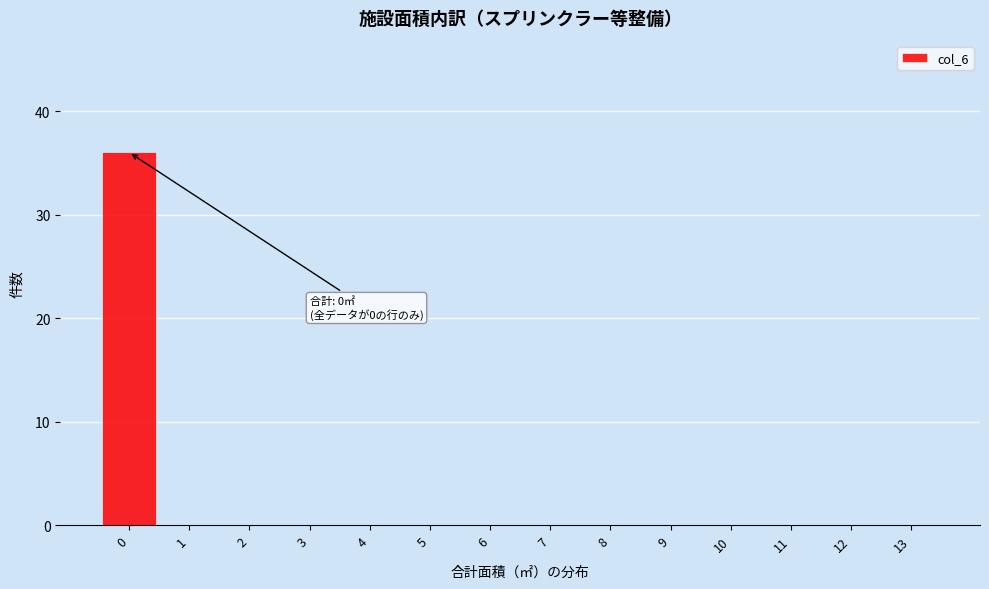

Reading left to right, what are all the values shown in this chart?

0=36	1=0	2=0	3=0	4=0	5=0	6=0	7=0	8=0	9=0	10=0	11=0	12=0	13=0